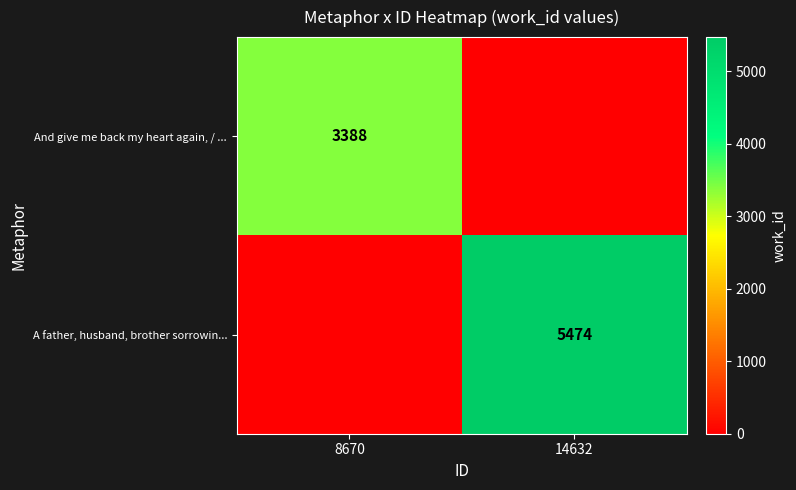

True or false: And give me back my heart again, / ... has a value of 973 at 8670.

False